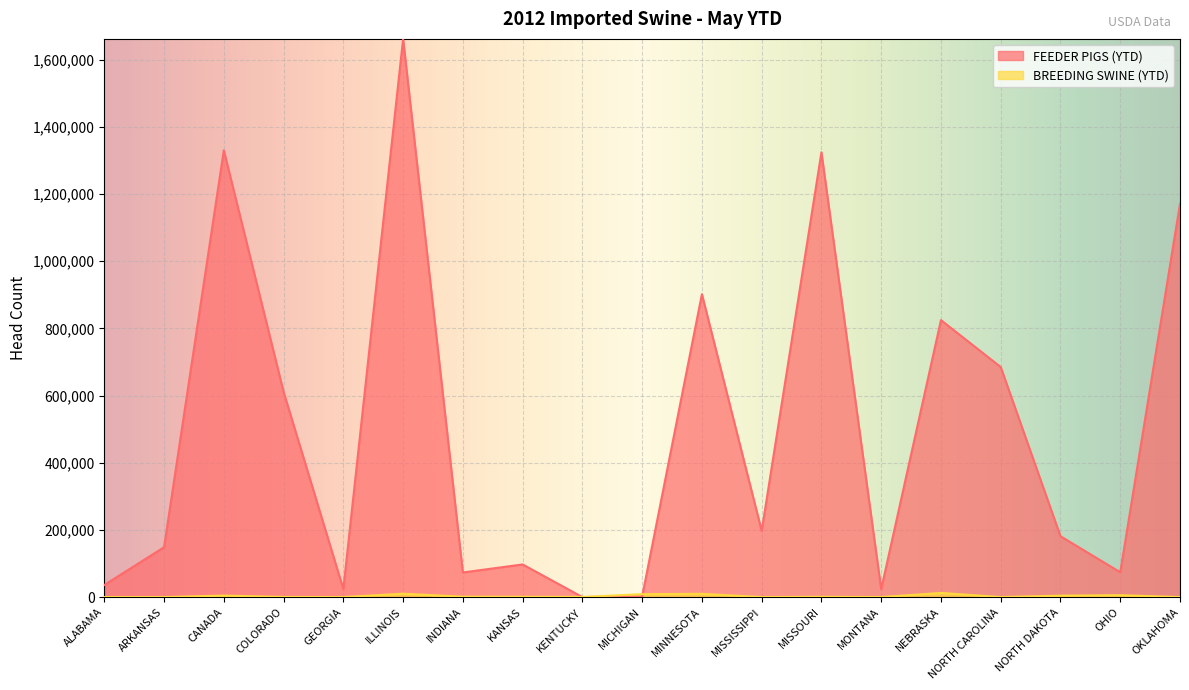

Rank the categories by FEEDER PIGS (YTD) value from lowest to highest.

KENTUCKY, MICHIGAN, MONTANA, GEORGIA, ALABAMA, INDIANA, OHIO, KANSAS, ARKANSAS, NORTH DAKOTA, MISSISSIPPI, COLORADO, NORTH CAROLINA, NEBRASKA, MINNESOTA, OKLAHOMA, MISSOURI, CANADA, ILLINOIS